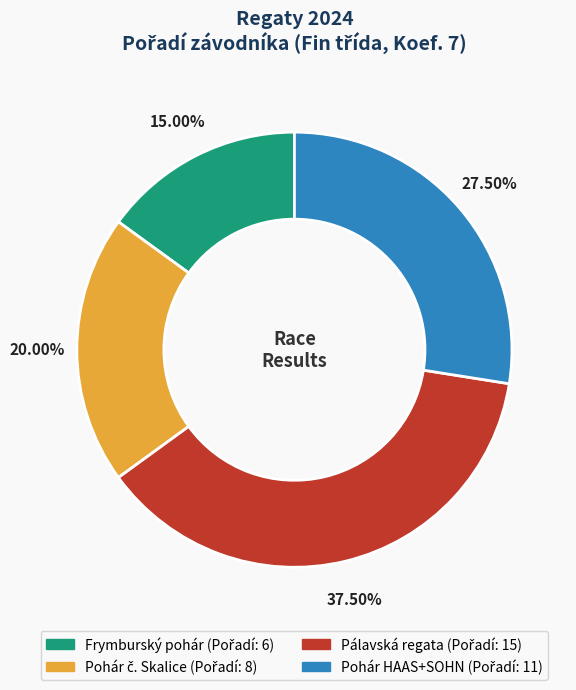

Does any single category account for the majority?

No